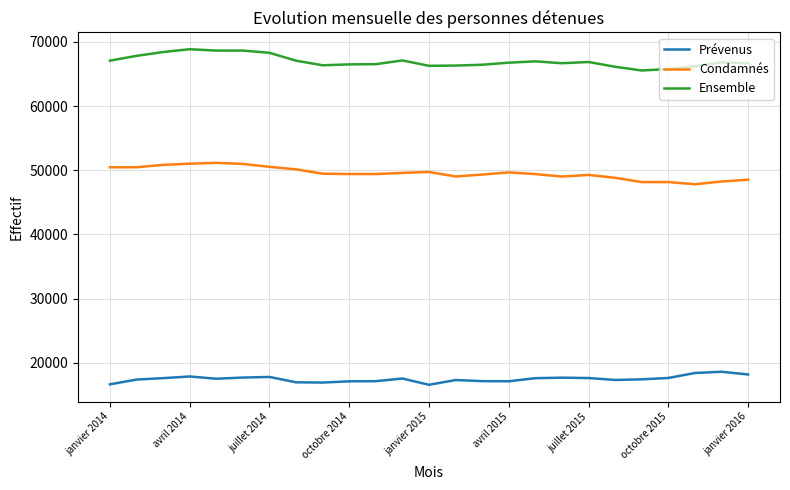

Which series has the largest total across all categories?

Ensemble